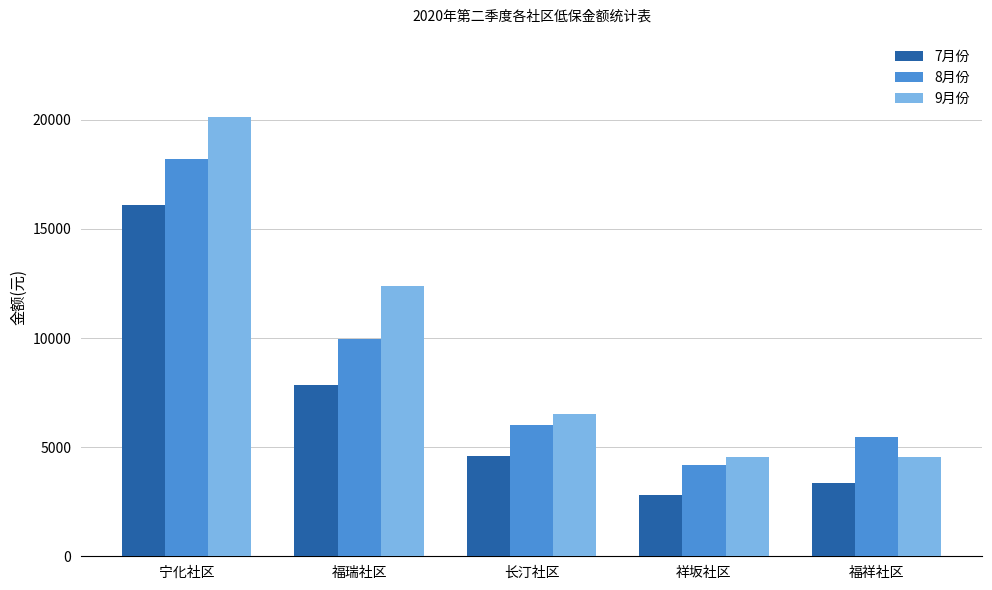

Which series has the largest total across all categories?

9月份